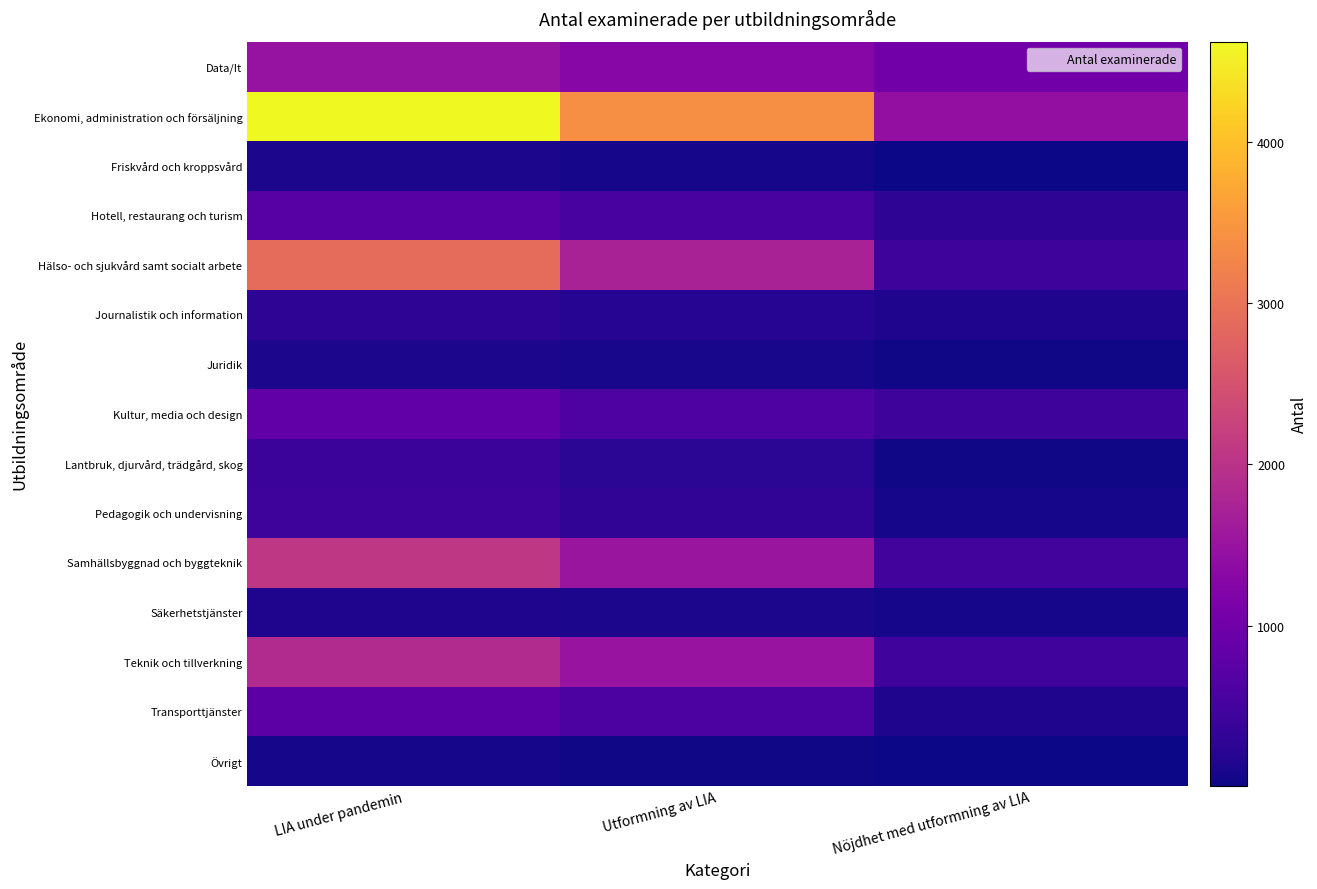

Reading right to left, transcribe all the data shown in this chart.

Data/It: Nöjdhet med utformning av LIA=1018	Utformning av LIA=1271	LIA under pandemin=1476
Ekonomi, administration och försäljning: Nöjdhet med utformning av LIA=1416	Utformning av LIA=3410	LIA under pandemin=4620
Friskvård och kroppsvård: Nöjdhet med utformning av LIA=16	Utformning av LIA=68	LIA under pandemin=108
Hotell, restaurang och turism: Nöjdhet med utformning av LIA=278	Utformning av LIA=545	LIA under pandemin=713
Hälso- och sjukvård samt socialt arbete: Nöjdhet med utformning av LIA=436	Utformning av LIA=1726	LIA under pandemin=2902
Journalistik och information: Nöjdhet med utformning av LIA=149	Utformning av LIA=192	LIA under pandemin=276
Juridik: Nöjdhet med utformning av LIA=28	Utformning av LIA=91	LIA under pandemin=115
Kultur, media och design: Nöjdhet med utformning av LIA=440	Utformning av LIA=631	LIA under pandemin=822
Lantbruk, djurvård, trädgård, skog: Nöjdhet med utformning av LIA=43	Utformning av LIA=251	LIA under pandemin=411
Pedagogik och undervisning: Nöjdhet med utformning av LIA=65	Utformning av LIA=304	LIA under pandemin=432
Samhällsbyggnad och byggteknik: Nöjdhet med utformning av LIA=491	Utformning av LIA=1527	LIA under pandemin=2064
Säkerhetstjänster: Nöjdhet med utformning av LIA=77	Utformning av LIA=105	LIA under pandemin=150
Teknik och tillverkning: Nöjdhet med utformning av LIA=461	Utformning av LIA=1497	LIA under pandemin=1871
Transporttjänster: Nöjdhet med utformning av LIA=150	Utformning av LIA=599	LIA under pandemin=775
Övrigt: Nöjdhet med utformning av LIA=9	Utformning av LIA=42	LIA under pandemin=77